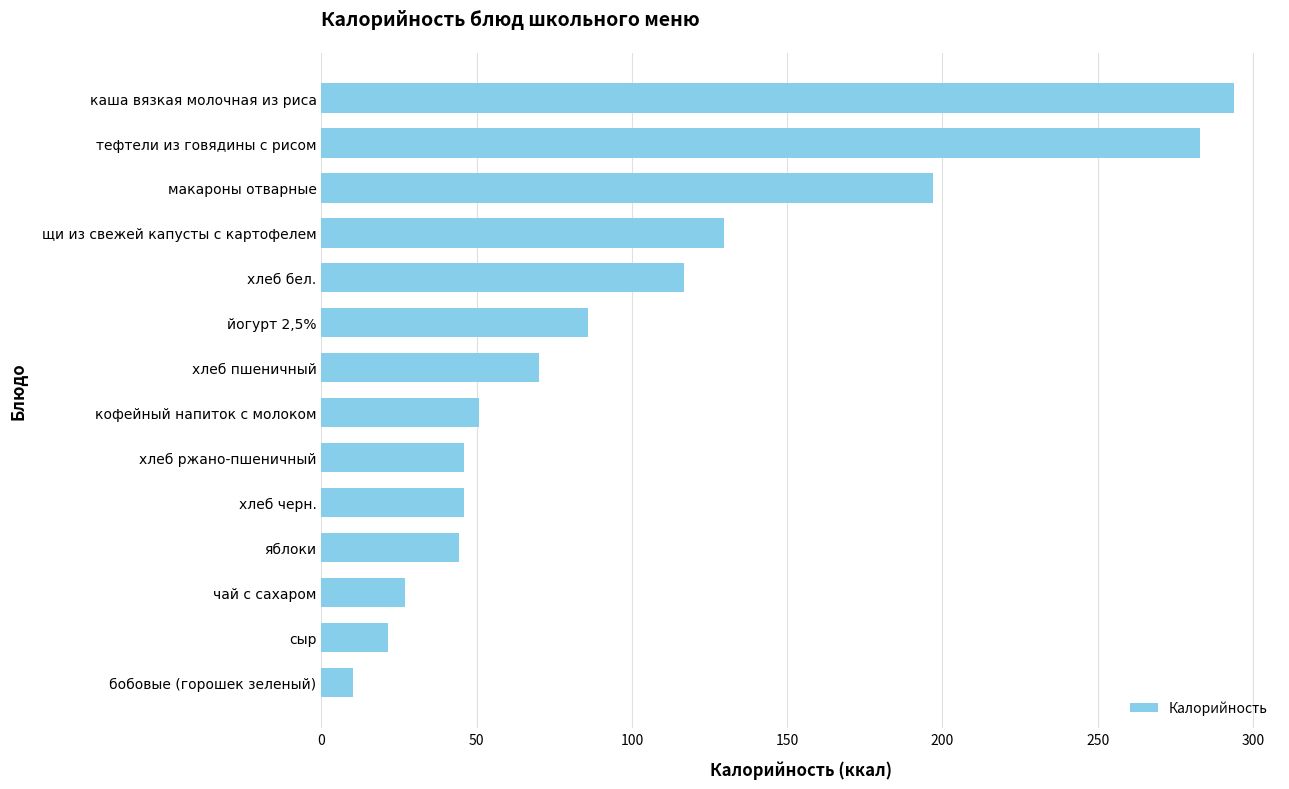

True or false: the data shows 25.0 at хлеб бел..

False